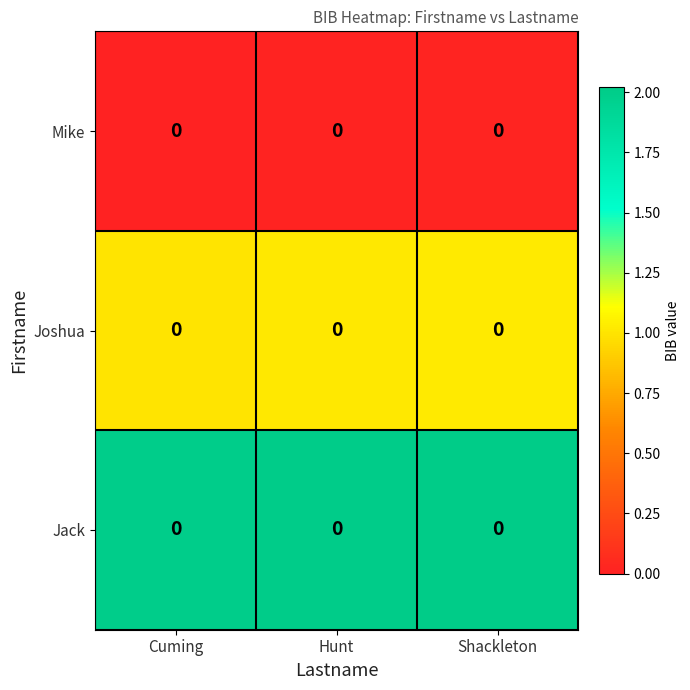

How many data points does each series have?

3